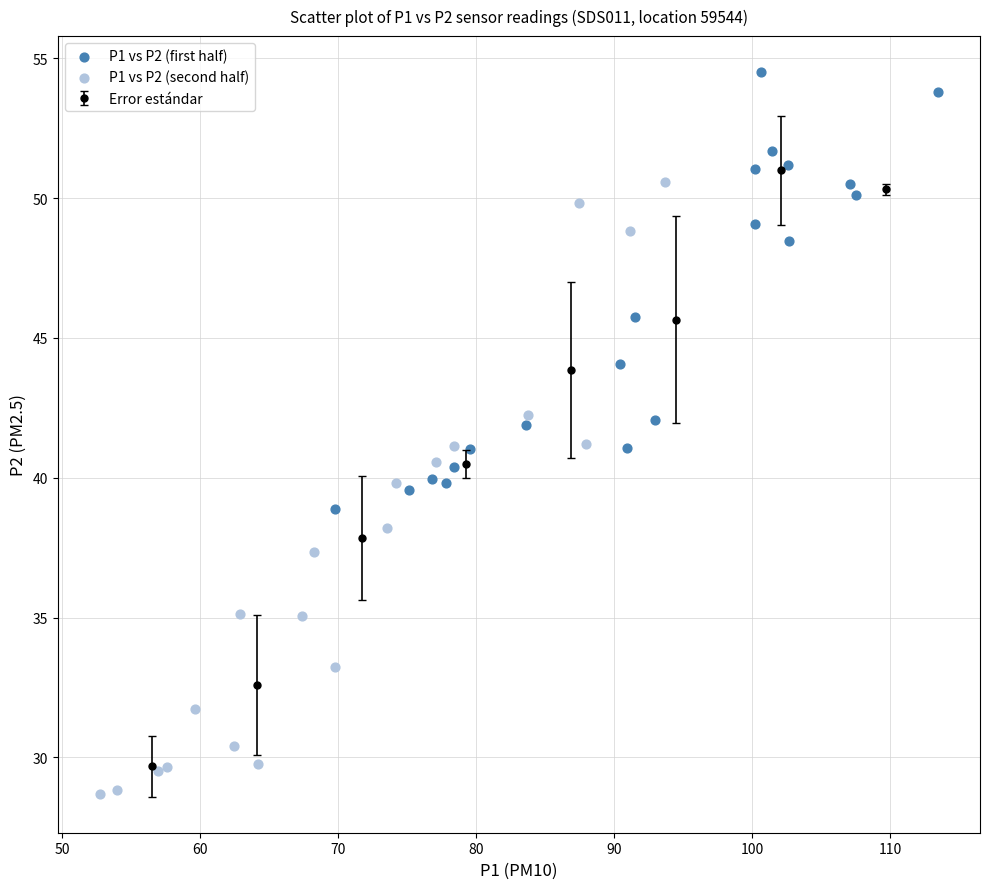

Which series contains the lowest Y value?

P1 vs P2 (second half)